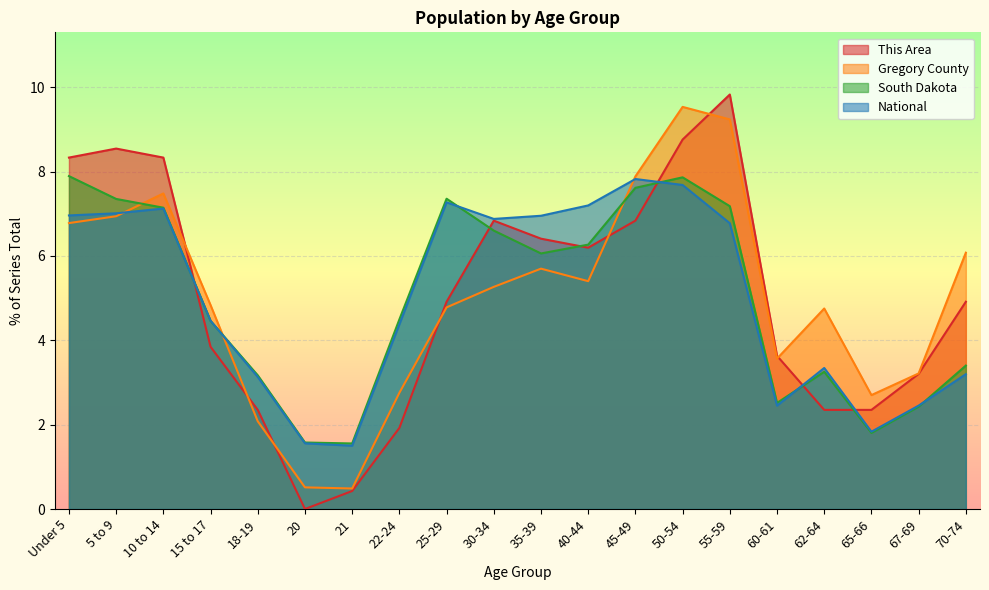

What is the sum of all Gregory County values?

100.0